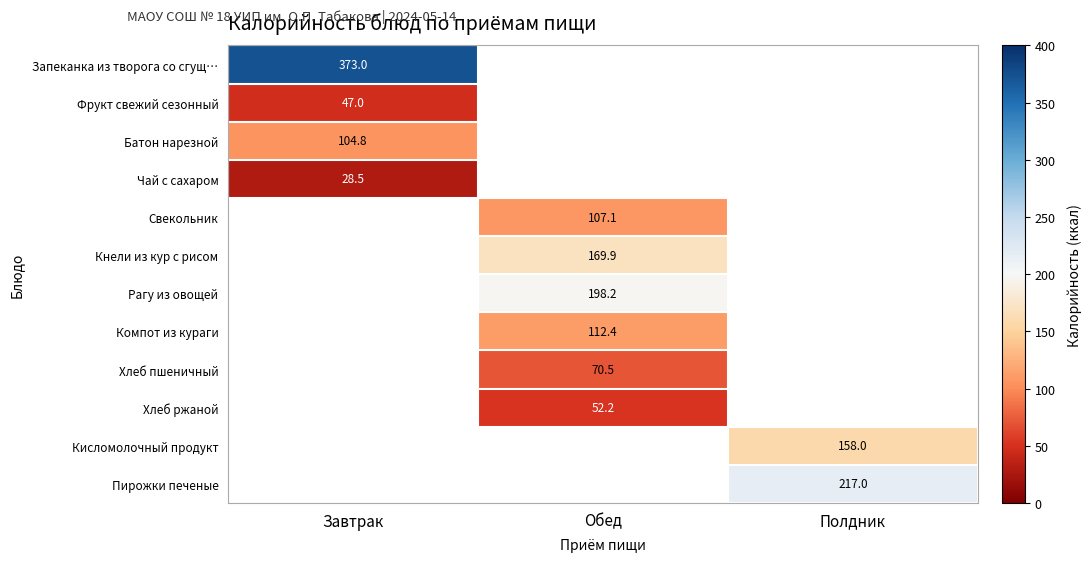

Is the value of Компот из кураги at Обед greater than the value of Хлеб пшеничный at Обед?

Yes